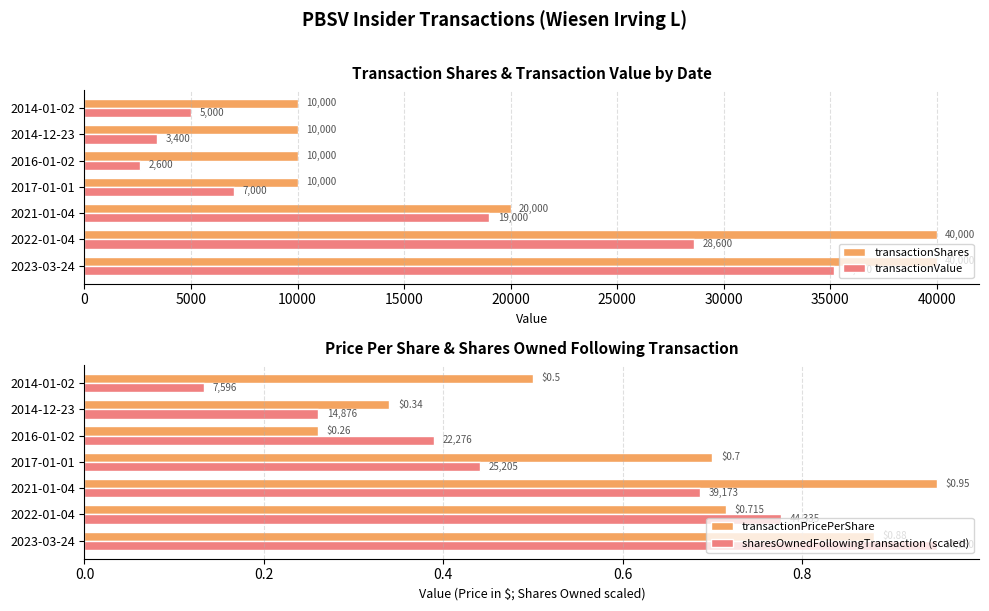

The value of transactionPricePerShare at 2022-01-04 is 0.3. True or false?

False